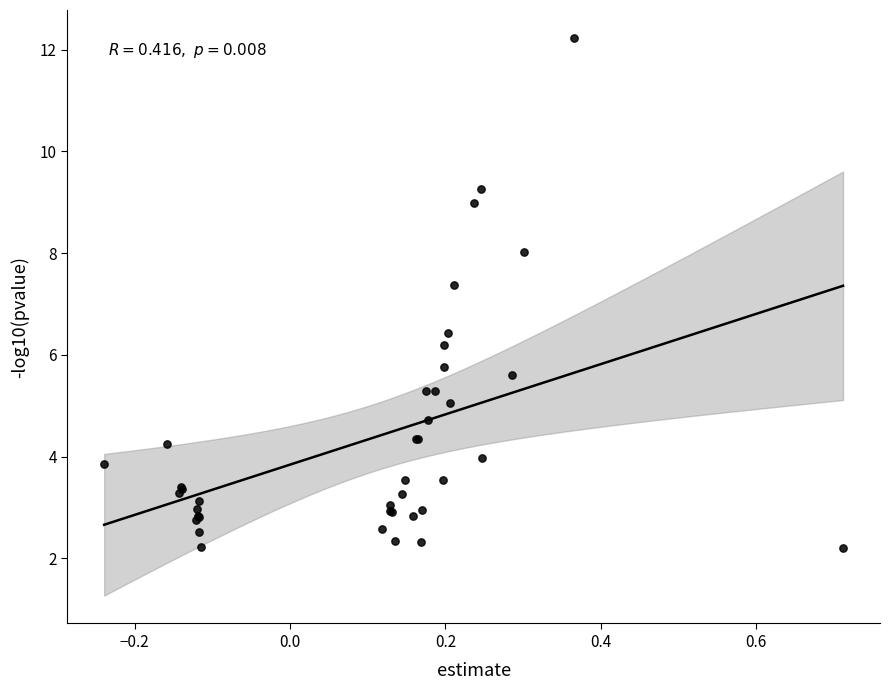

What Y value in the scatter plot is closest to 7?

7.4